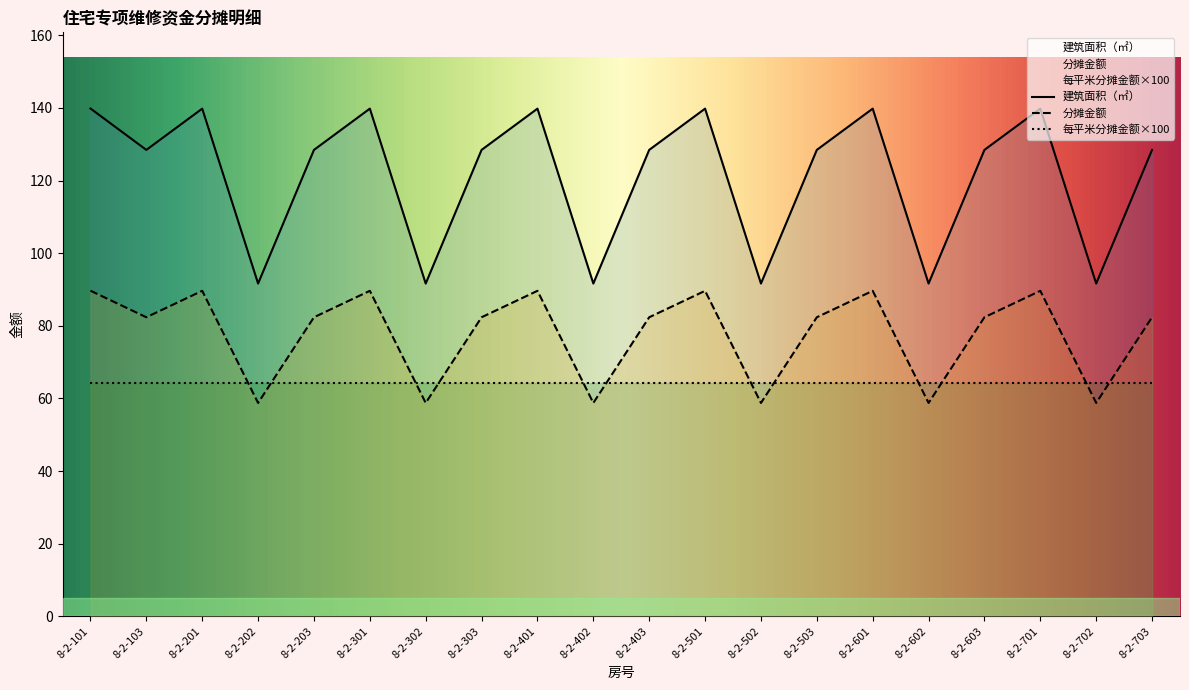

List the labels in order of 分摊金额 value, smallest first.

8-2-202, 8-2-302, 8-2-402, 8-2-502, 8-2-602, 8-2-702, 8-2-103, 8-2-203, 8-2-303, 8-2-403, 8-2-503, 8-2-603, 8-2-703, 8-2-201, 8-2-301, 8-2-401, 8-2-501, 8-2-601, 8-2-701, 8-2-101